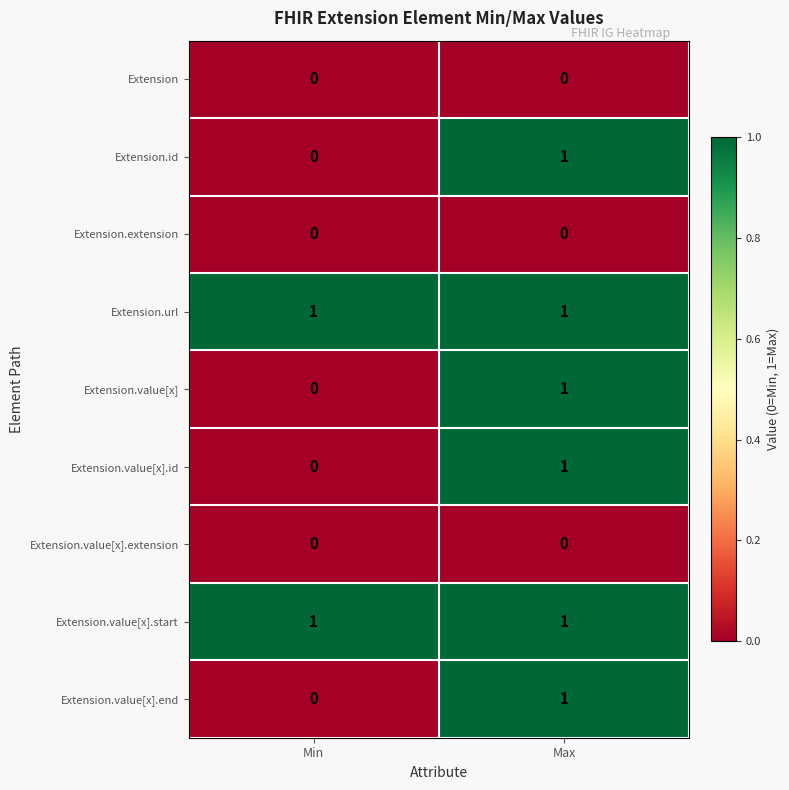

At which category is the sum across all series the highest?

Max